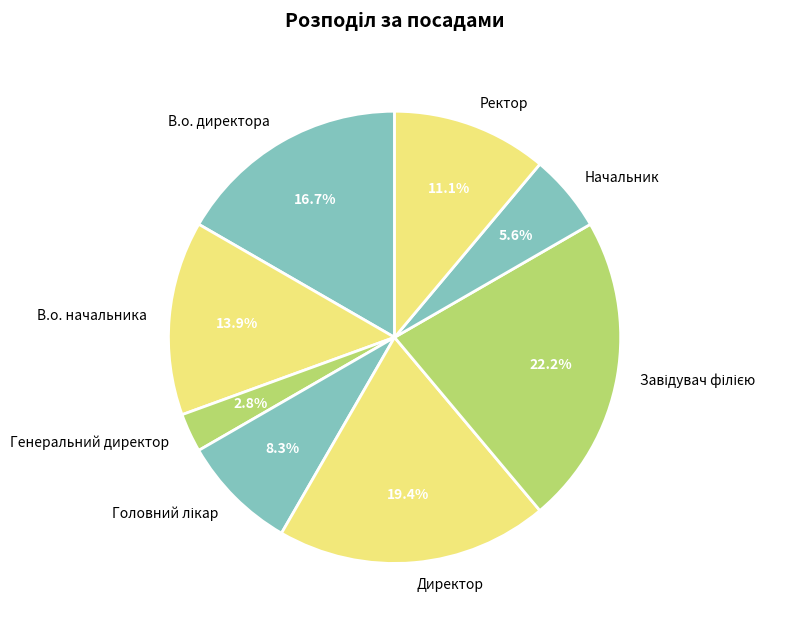

How many segments does this pie chart have?

8